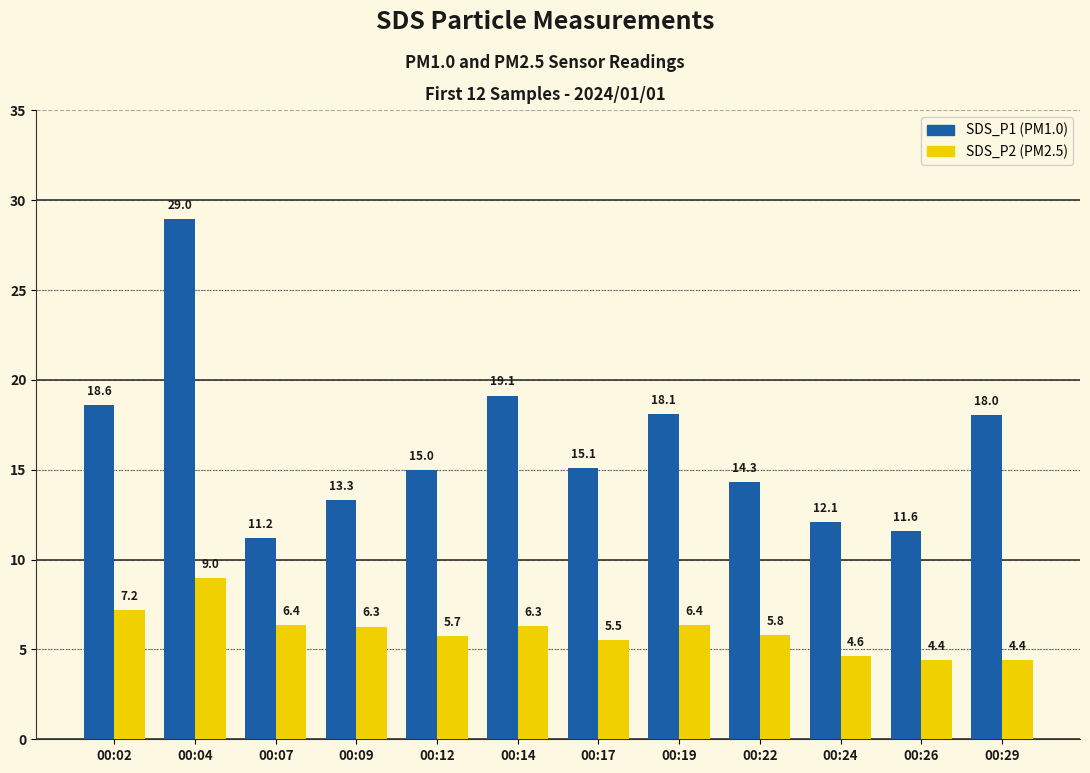

At which category is the sum across all series the highest?

00:04